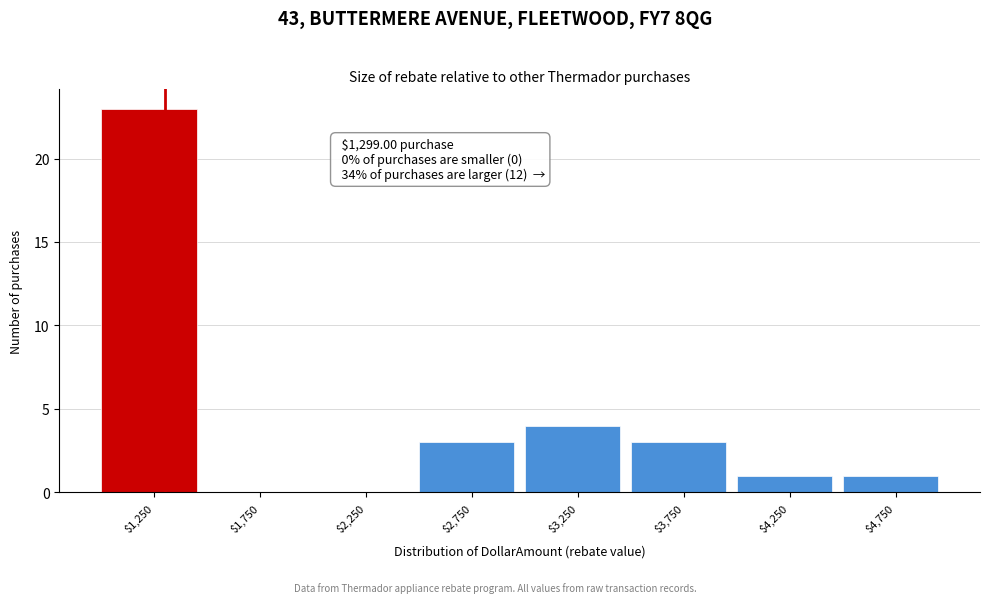

Over which range of the x-axis is the bar tallest?

1000 to 1500